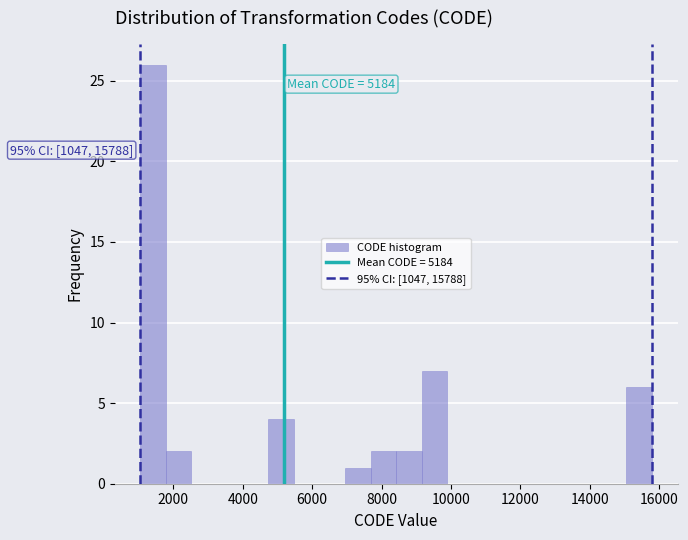

Read against the x-axis, roughly where is the centre of the tallest bar?

1400